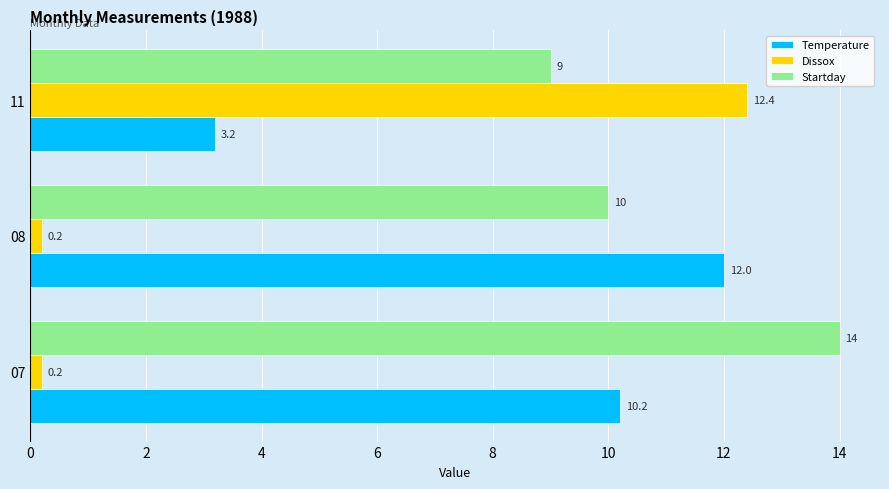

The Temperature series shows 3.5 at 07. True or false?

False